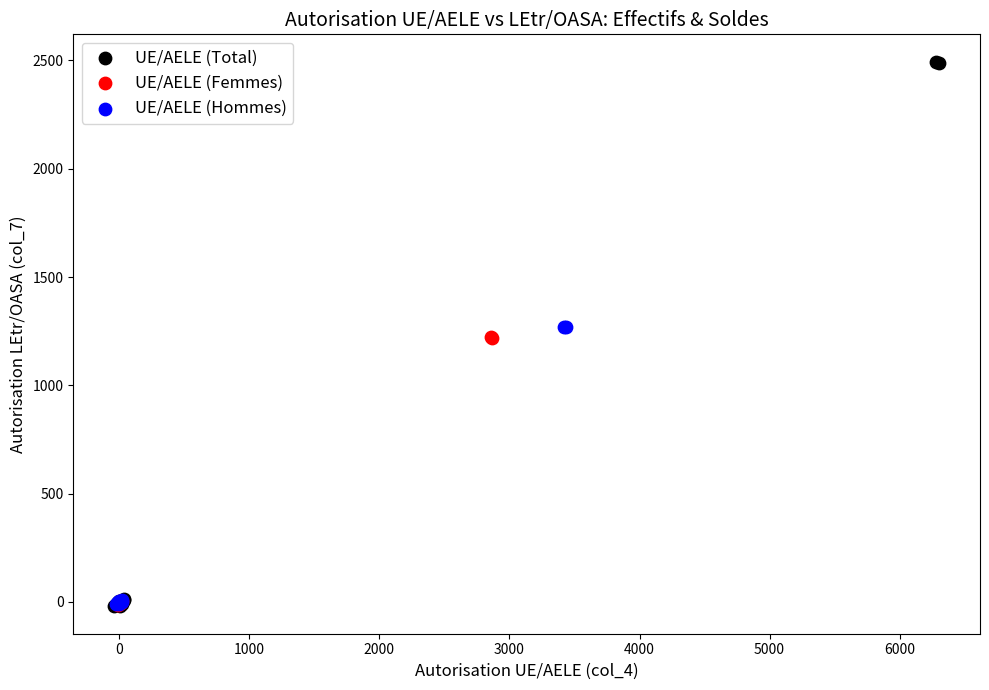

Which series reaches the maximum Y coordinate?

UE/AELE (Total)